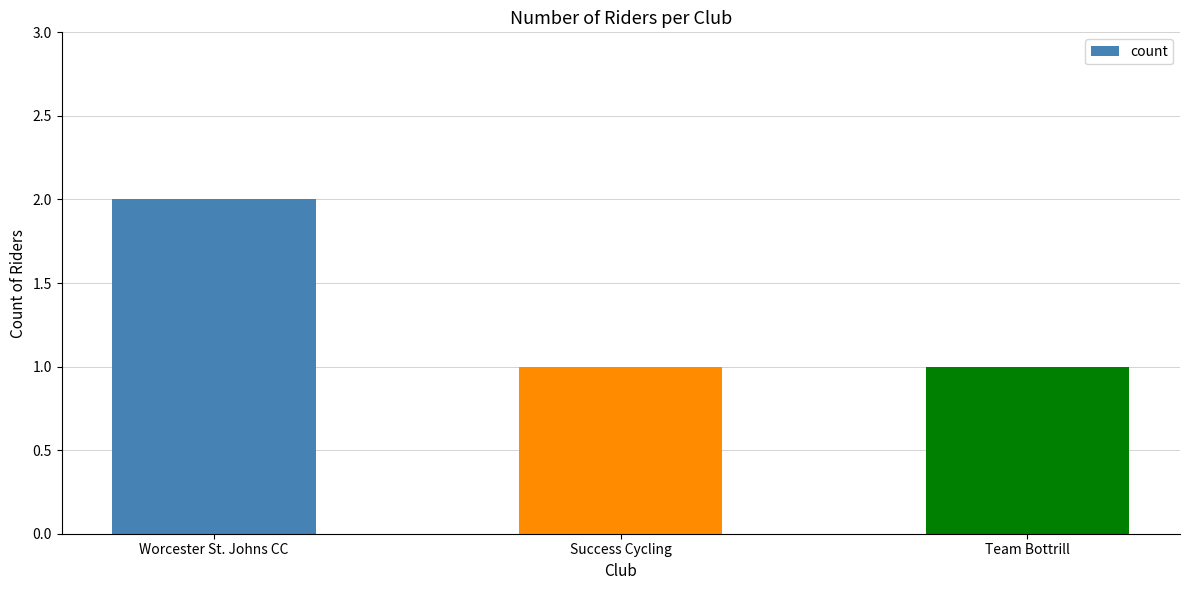

What is the difference between the maximum and minimum values?

1